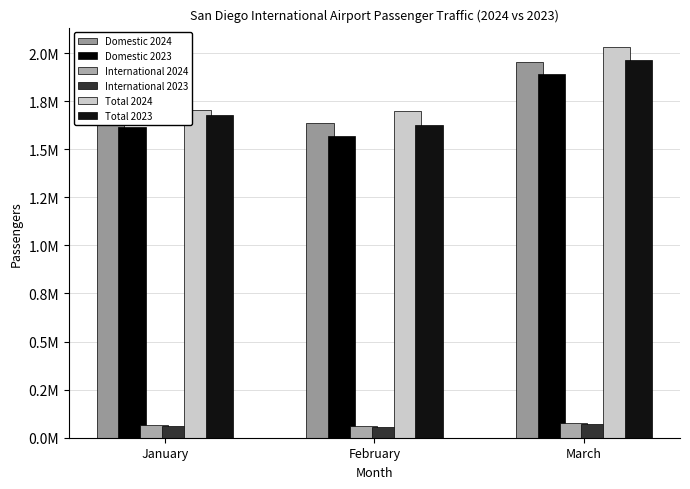

Does the chart contain any negative values?

No